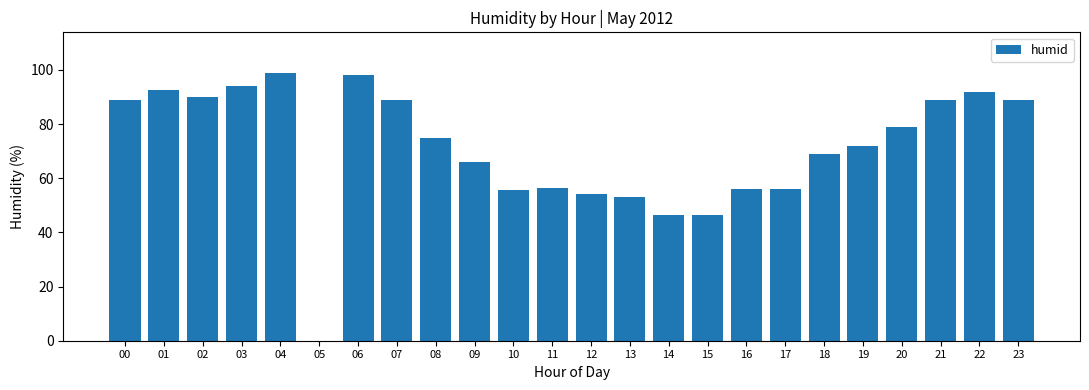

What is the average value?

71.1